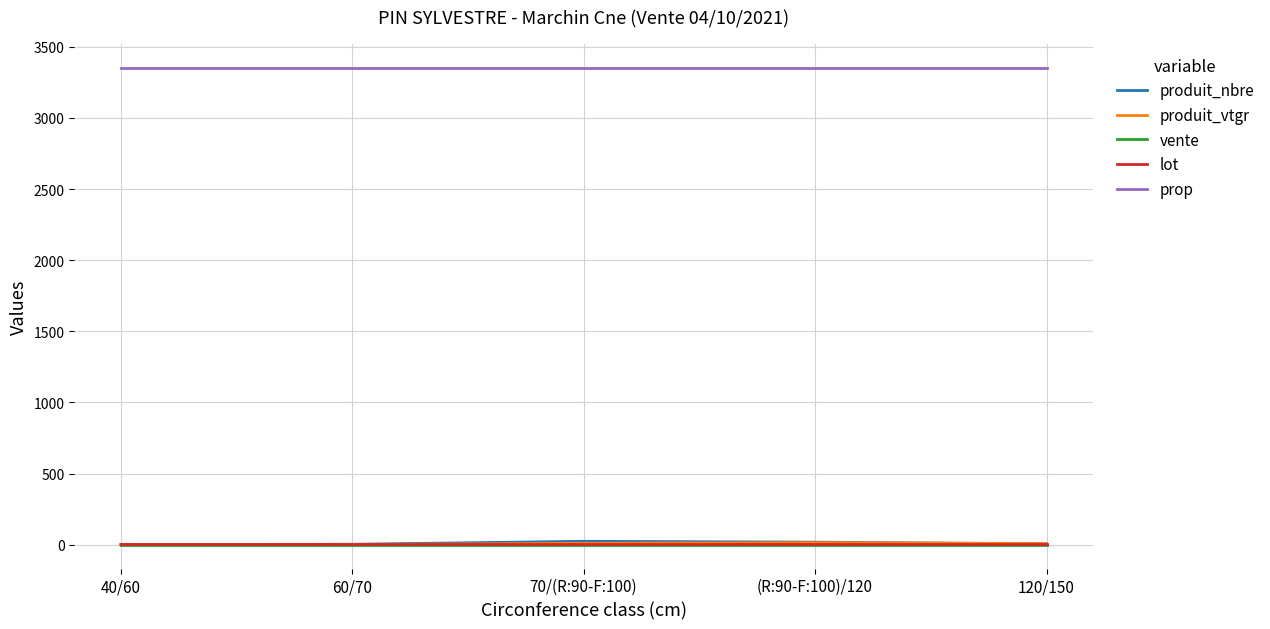

After their last crossing, which series has the higher values: lot or produit_vtgr?

produit_vtgr